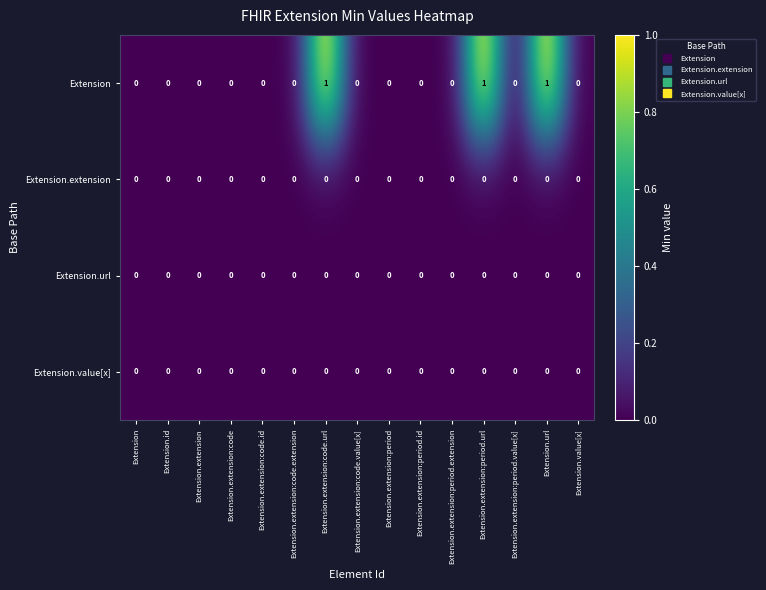

Which series has the widest spread of values?

Extension